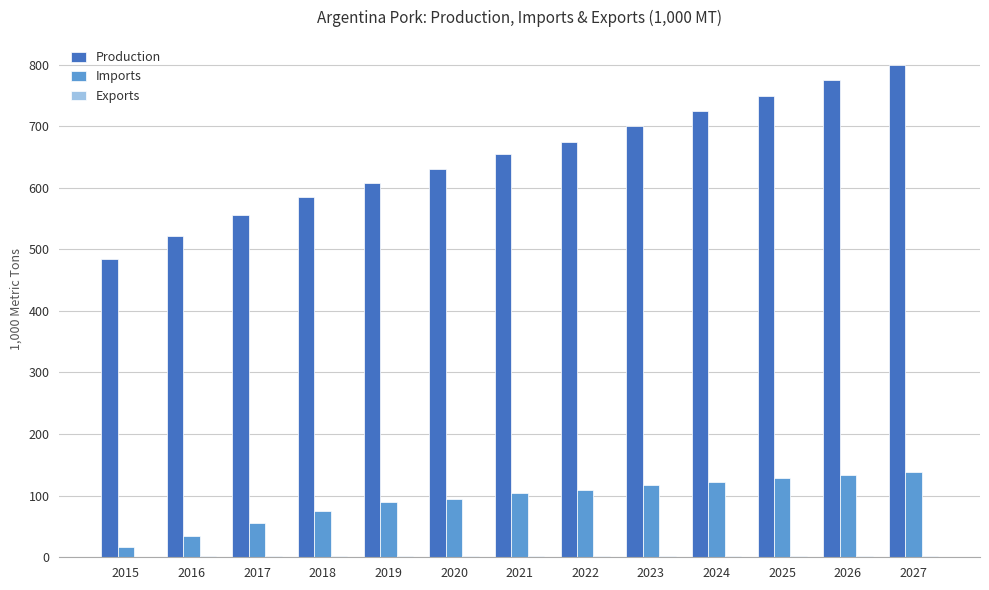

What is the maximum value for Production?

800